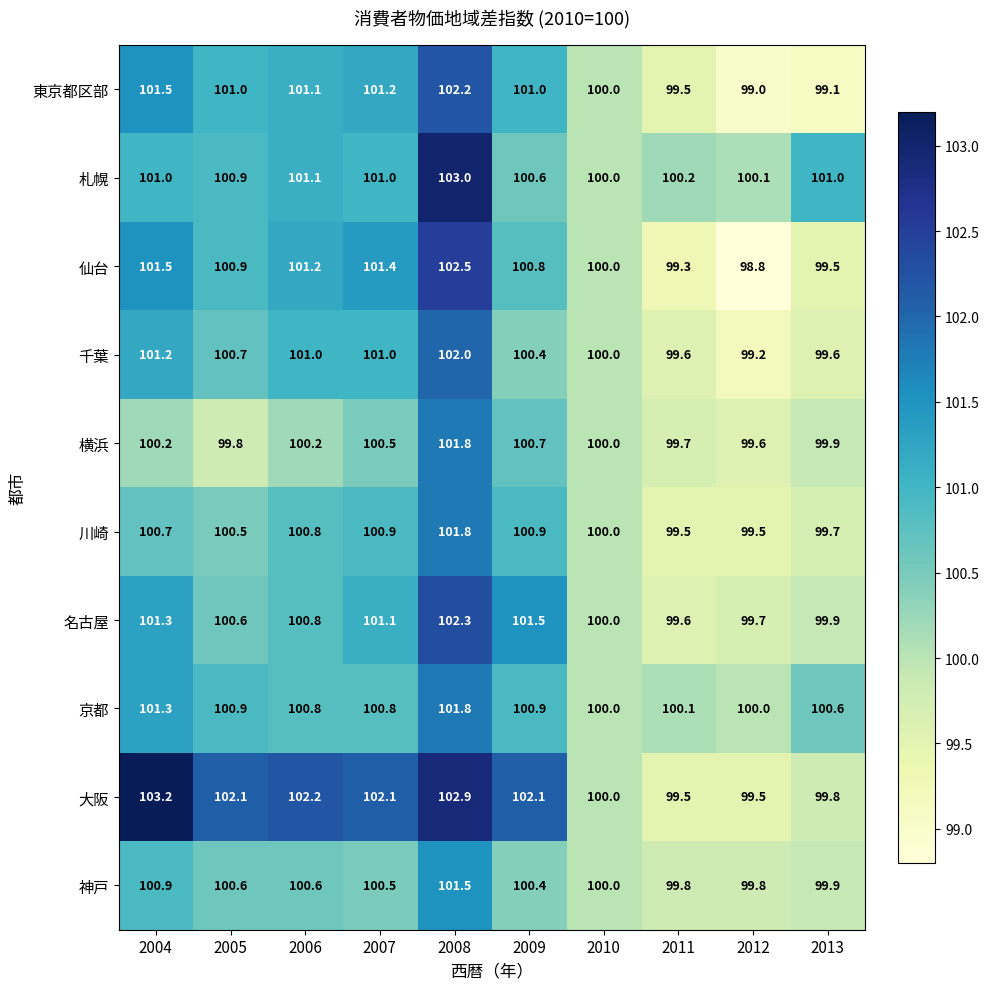

Rank the categories by 名古屋 value from lowest to highest.

2011, 2012, 2013, 2010, 2005, 2006, 2007, 2004, 2009, 2008